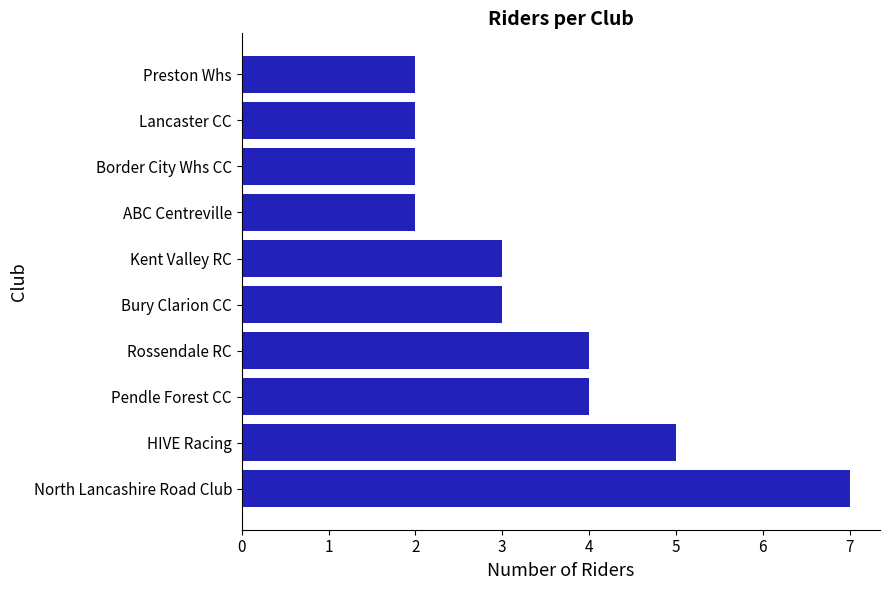

Read the value at Rossendale RC.

4